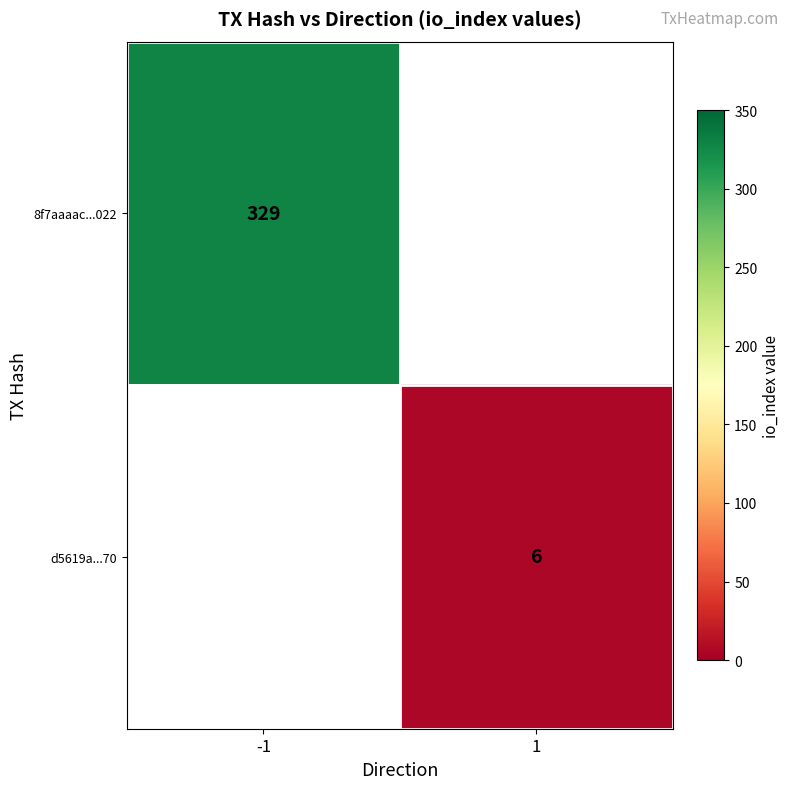

Between 1 and -1, which is larger?

-1